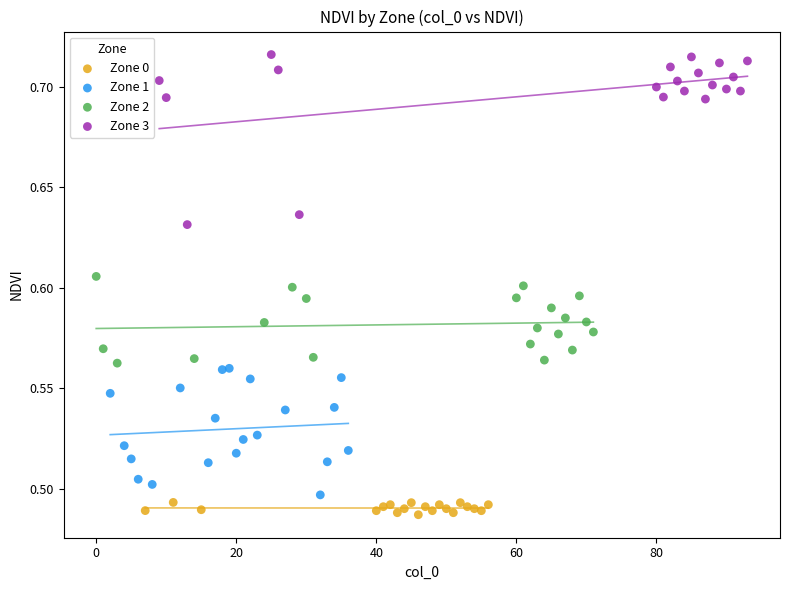

Which series has the widest spread of Y values?

Zone 3